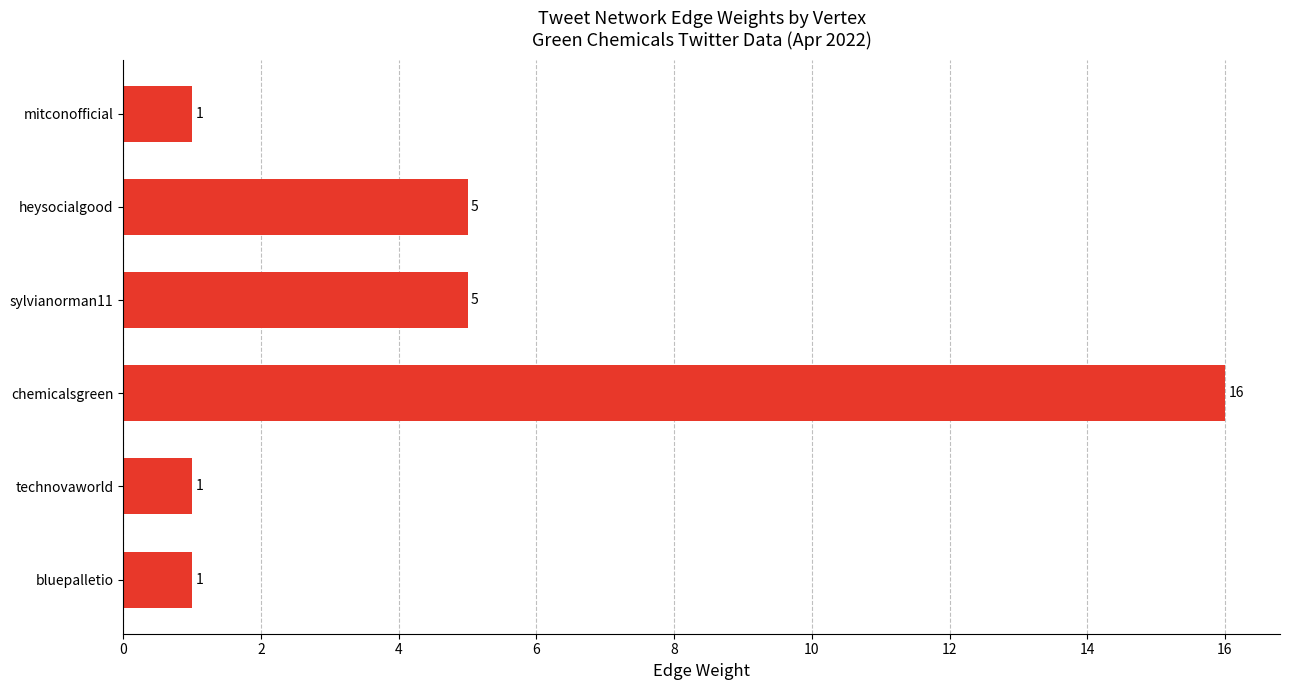

Does the chart contain any negative values?

No